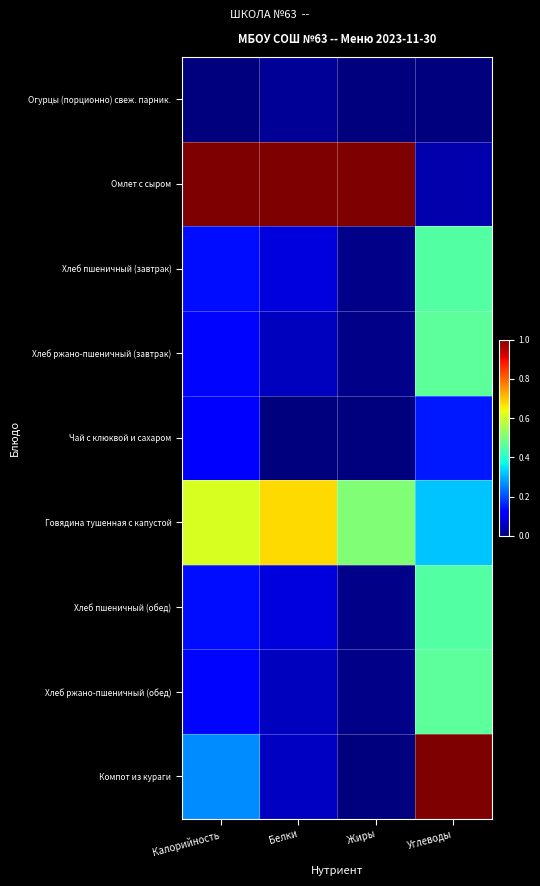

List the series in order of their peak value, lowest first.

Огурцы (порционно) свеж. парник., Чай с клюквой и сахаром, Хлеб пшеничный (завтрак), Хлеб пшеничный (обед), Хлеб ржано-пшеничный (завтрак), Хлеб ржано-пшеничный (обед), Говядина тушенная с капустой, Омлет с сыром, Компот из кураги